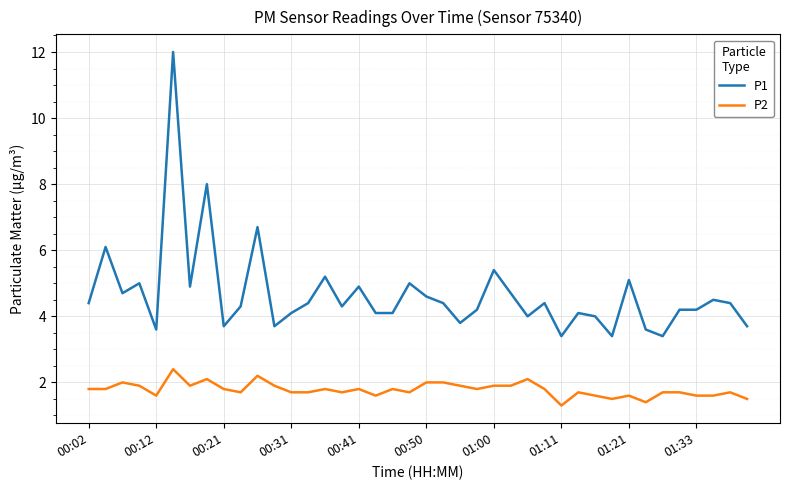

What are all the series names shown in the legend?

P1, P2